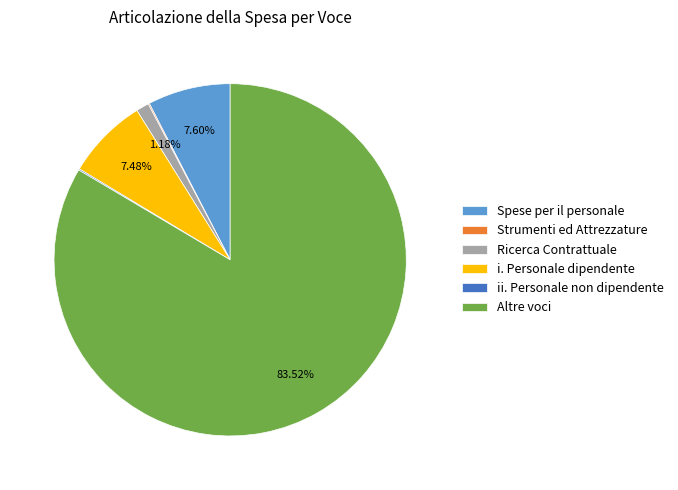

What is the largest slice in the pie chart?

Altre voci